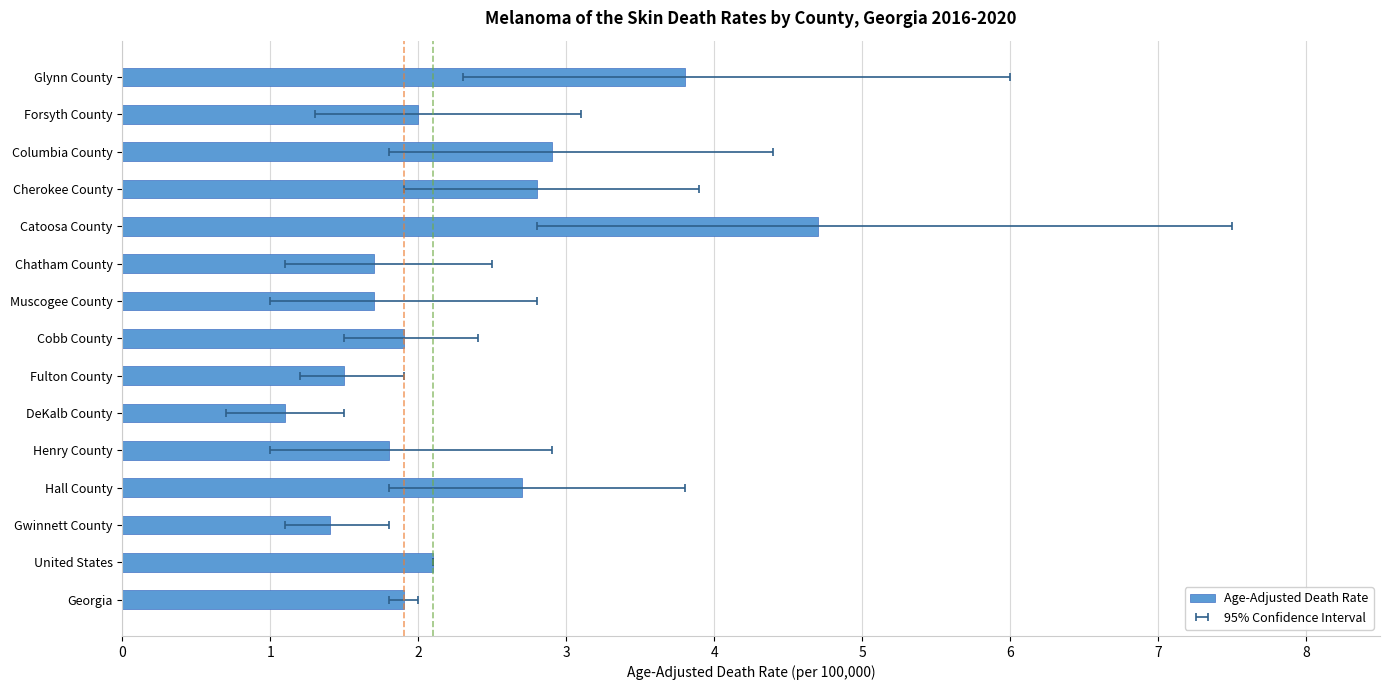

Reading left to right, transcribe all the data shown in this chart.

0=1.9	1=2.1	2=1.4	3=2.7	4=1.8	5=1.1	6=1.5	7=1.9	8=1.7	9=1.7	10=4.7	11=2.8	12=2.9	13=2.0	14=3.8